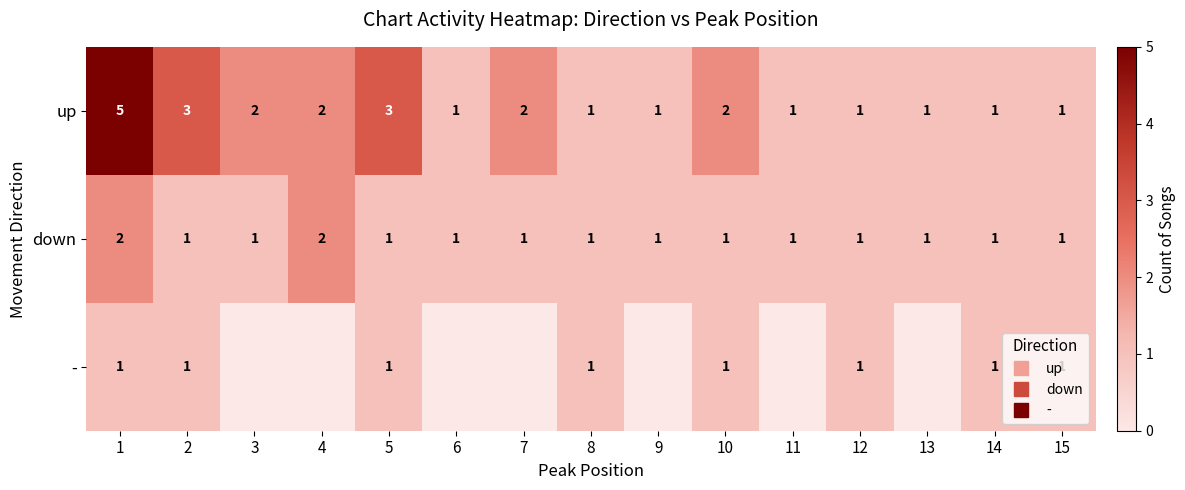

Rank the series by their average value, from highest to lowest.

up, down, -